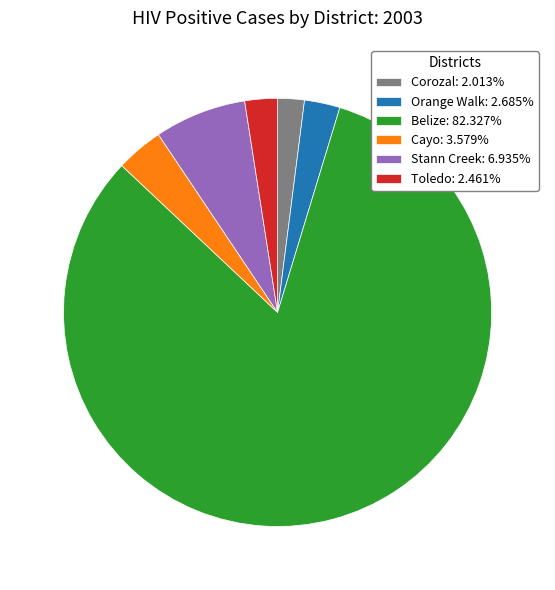

How many slices are in this pie chart?

6